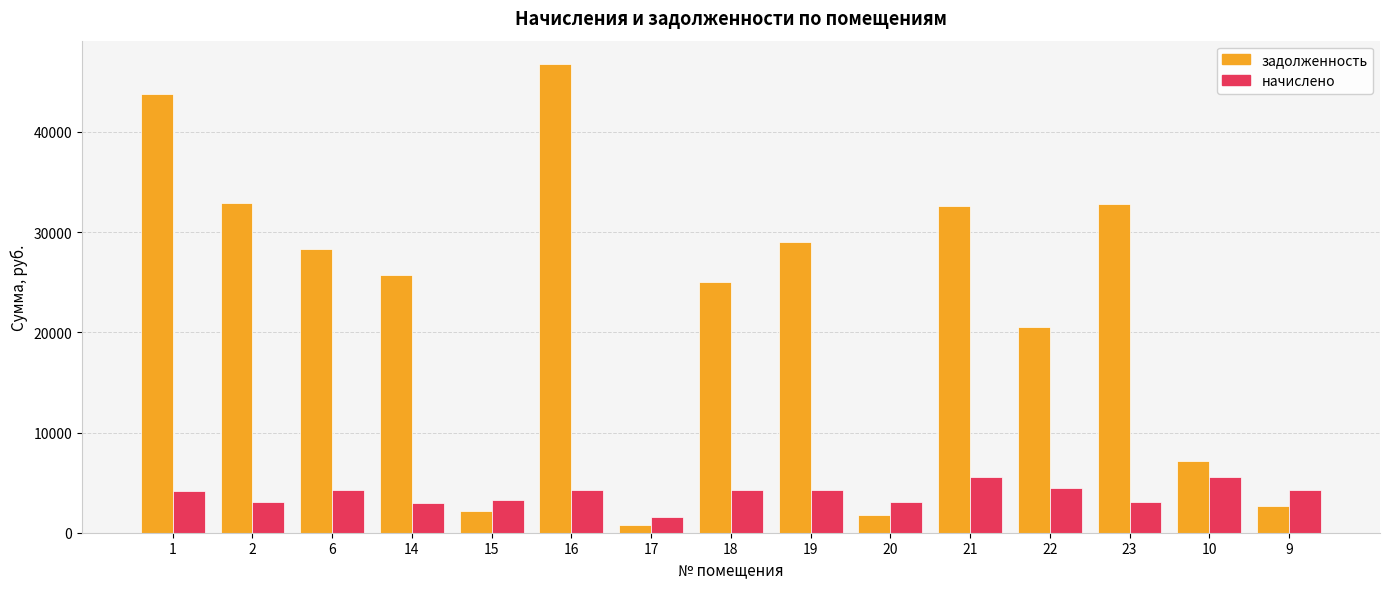

At which label does задолженность reach its peak?

16